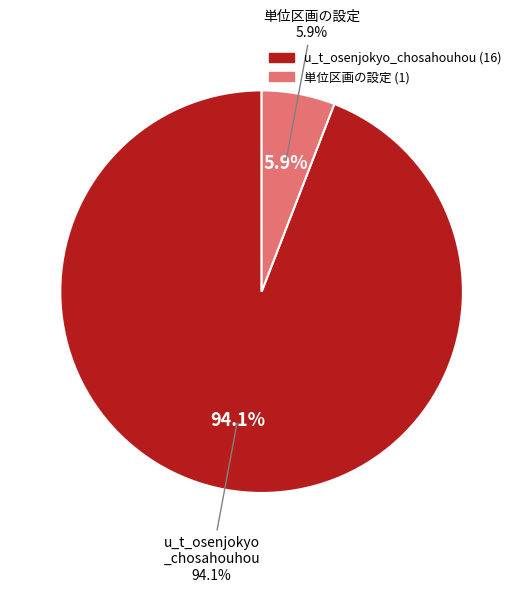

What percentage is the u_t_osenjokyo_chosahouhou slice, to the nearest percent?

94%